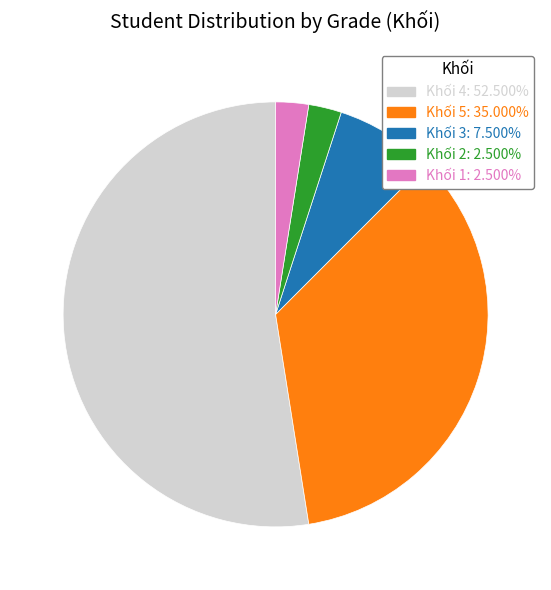

Does any single category account for the majority?

Yes